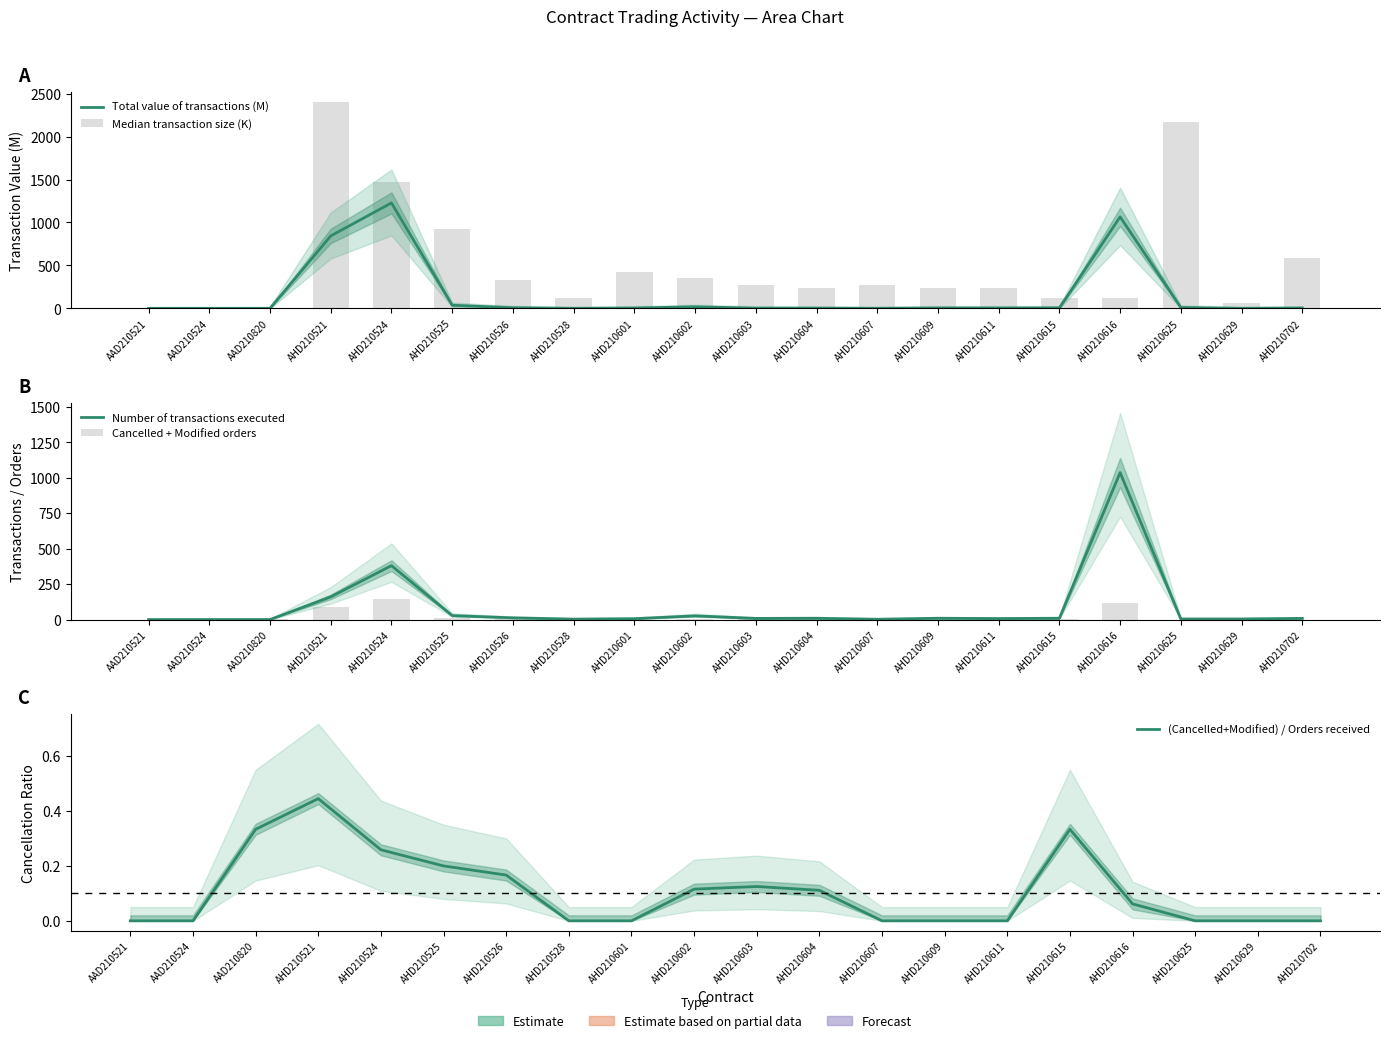

Reading left to right, what are all the values shown in this chart?

Total value of transactions (M): AAD210521=0.0	AAD210524=0.0	AAD210820=0.0	AHD210521=843.3	AHD210524=1227.7	AHD210525=37.4	AHD210526=7.3	AHD210528=0.4	AHD210601=4.2	AHD210602=18.0	AHD210603=2.8	AHD210604=2.9	AHD210607=0.5	AHD210609=4.6	AHD210611=4.7	AHD210615=5.5	AHD210616=1065.3	AHD210625=10.4	AHD210629=0.2	AHD210702=4.0
Median transaction size (K): AAD210521=0.0	AAD210524=0.0	AAD210820=0.0	AHD210521=2402.5	AHD210524=1468.9	AHD210525=929.6	AHD210526=329.0	AHD210528=121.5	AHD210601=418.7	AHD210602=355.6	AHD210603=269.3	AHD210604=240.6	AHD210607=269.0	AHD210609=239.3	AHD210611=239.8	AHD210615=120.8	AHD210616=120.7	AHD210625=2165.1	AHD210629=60.4	AHD210702=587.6
Number of transactions executed: AAD210521=0.0	AAD210524=0.0	AAD210820=0.0	AHD210521=160.0	AHD210524=380.0	AHD210525=28.0	AHD210526=12.0	AHD210528=3.0	AHD210601=6.0	AHD210602=26.0	AHD210603=8.0	AHD210604=9.0	AHD210607=2.0	AHD210609=9.0	AHD210611=7.0	AHD210615=9.0	AHD210616=1036.0	AHD210625=4.0	AHD210629=4.0	AHD210702=8.0
Cancelled + Modified orders: AAD210521=0.0	AAD210524=0.0	AAD210820=1.0	AHD210521=89.0	AHD210524=142.0	AHD210525=11.0	AHD210526=4.0	AHD210528=0.0	AHD210601=0.0	AHD210602=6.0	AHD210603=2.0	AHD210604=2.0	AHD210607=0.0	AHD210609=0.0	AHD210611=0.0	AHD210615=6.0	AHD210616=117.0	AHD210625=0.0	AHD210629=0.0	AHD210702=0.0
(Cancelled+Modified) / Orders received: AAD210521=0.0	AAD210524=0.0	AAD210820=0.3	AHD210521=0.4	AHD210524=0.3	AHD210525=0.2	AHD210526=0.2	AHD210528=0.0	AHD210601=0.0	AHD210602=0.1	AHD210603=0.1	AHD210604=0.1	AHD210607=0.0	AHD210609=0.0	AHD210611=0.0	AHD210615=0.3	AHD210616=0.1	AHD210625=0.0	AHD210629=0.0	AHD210702=0.0